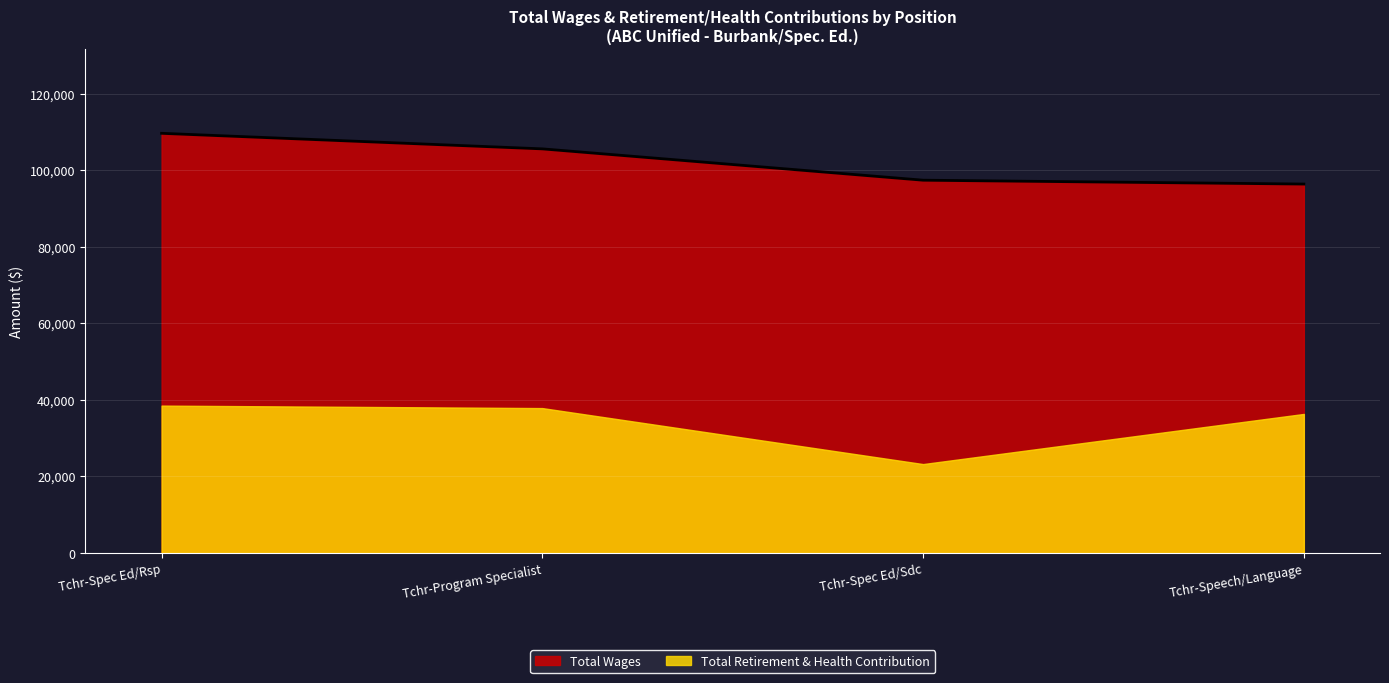

What is the ratio of the value at Tchr-Program Specialist to the value at Tchr-Spec Ed/Sdc?

1.1